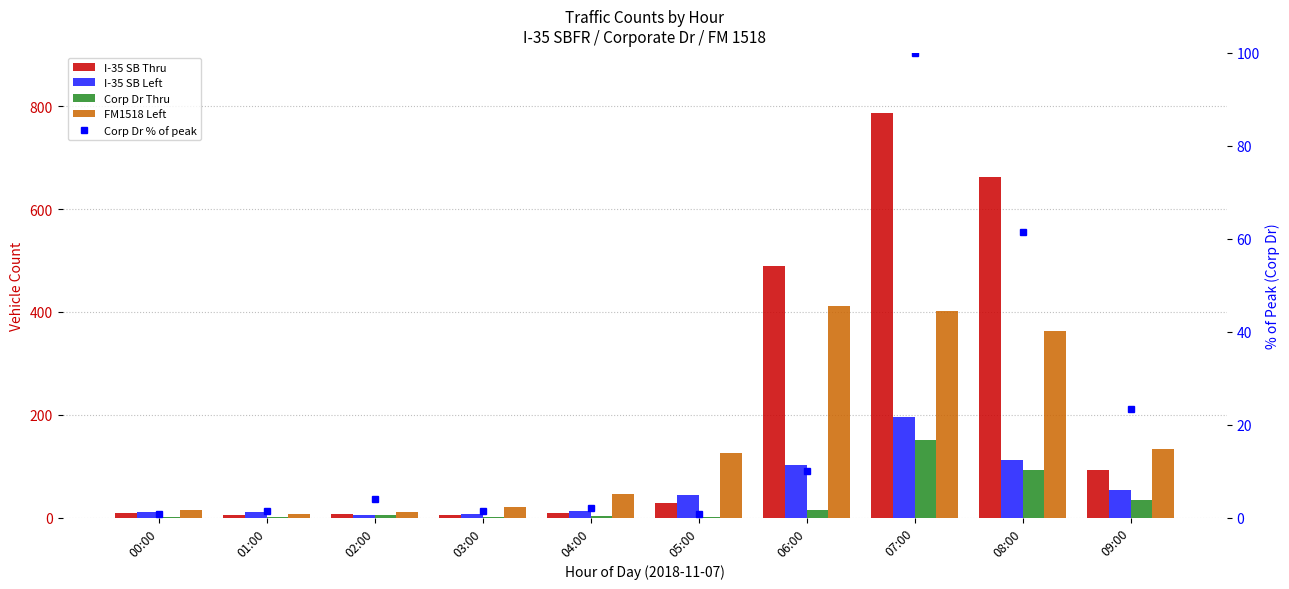

Does the chart contain any negative values?

No